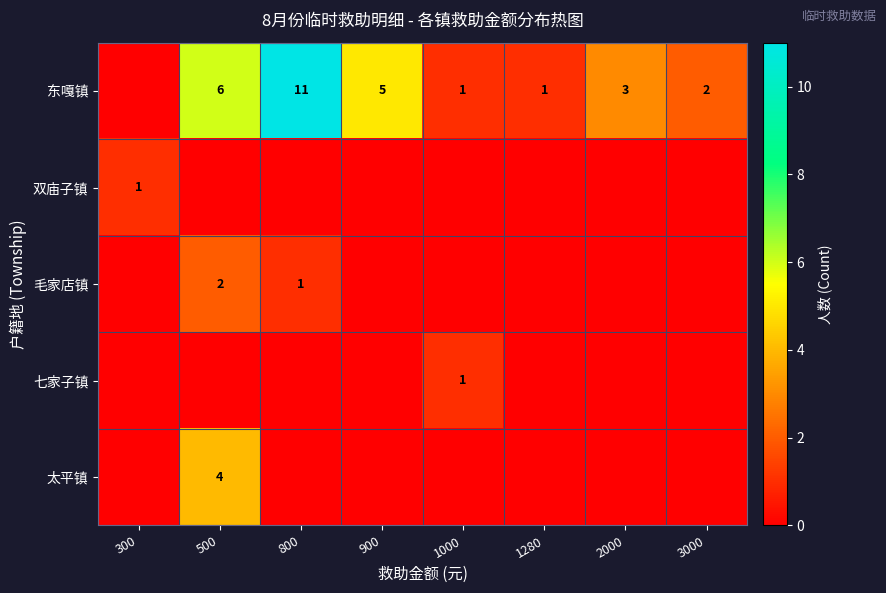

The 东嘎镇 series shows 1 at 1280. True or false?

True